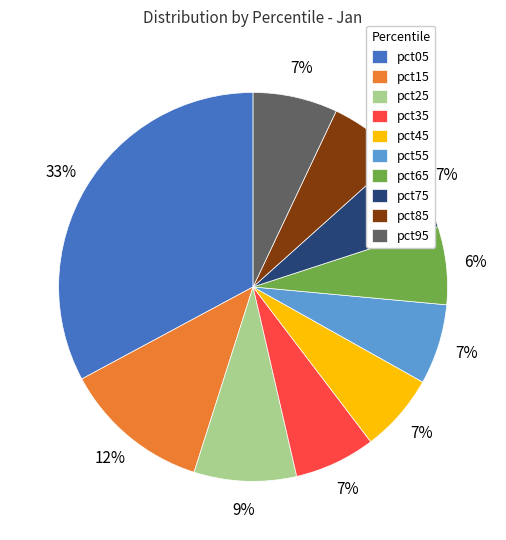

Is it true that pct45 is 7% of the pie?

True